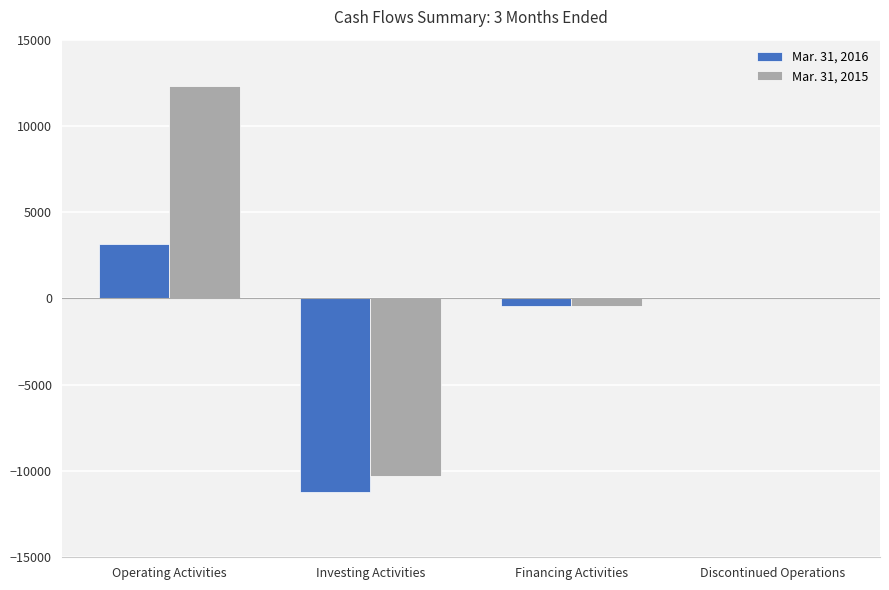

How many categories are shown in the chart?

4